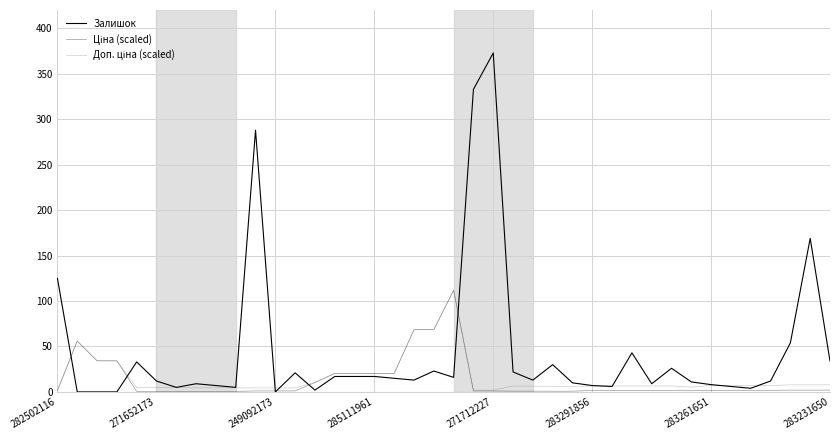

Where does the Доп. ціна (scaled) series first go above 6?

271652173